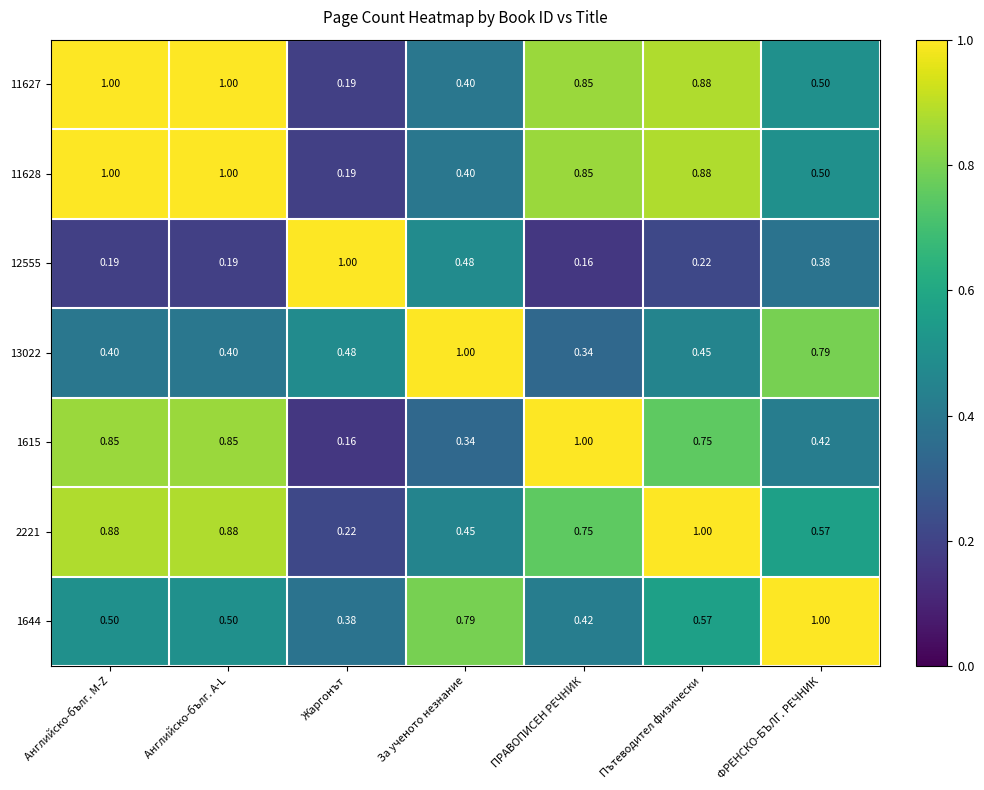

Where is 11627 nearest to the value 0?

Жаргонът